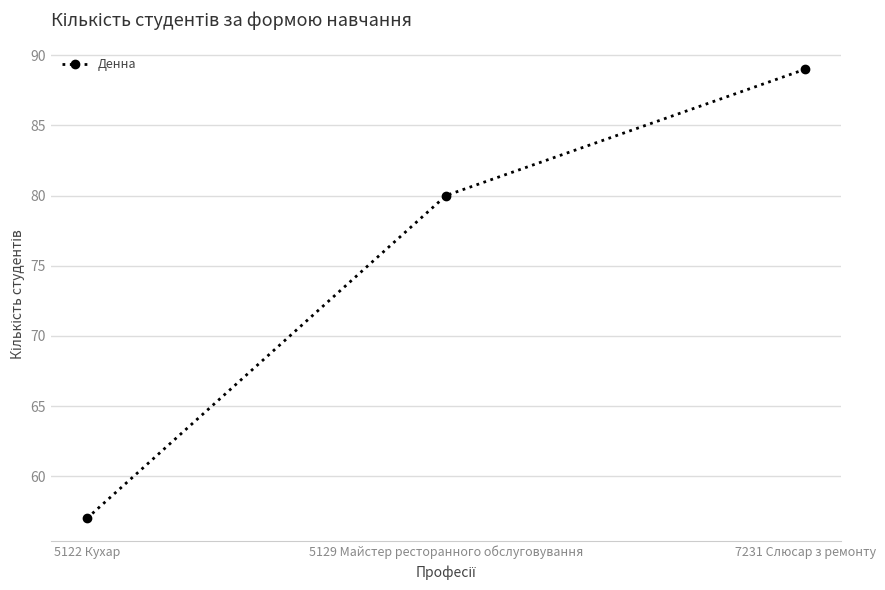

Which has a higher value, 5122 Кухар or 7231 Слюсар з ремонту?

7231 Слюсар з ремонту